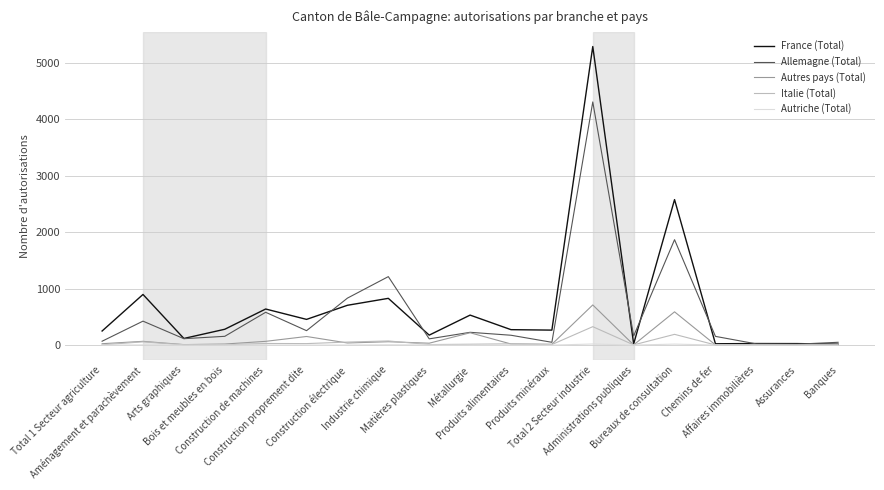

Which series has the largest range (max minus min)?

France (Total)